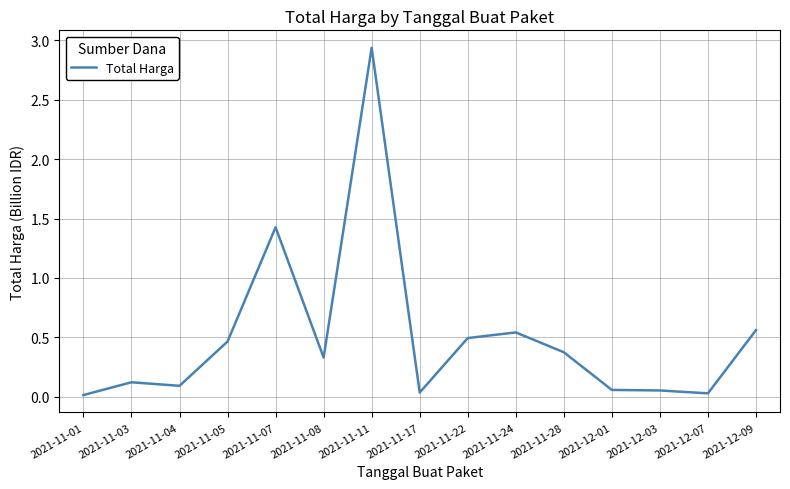

True or false: the data shows 0.0 at 2021-11-03.

False